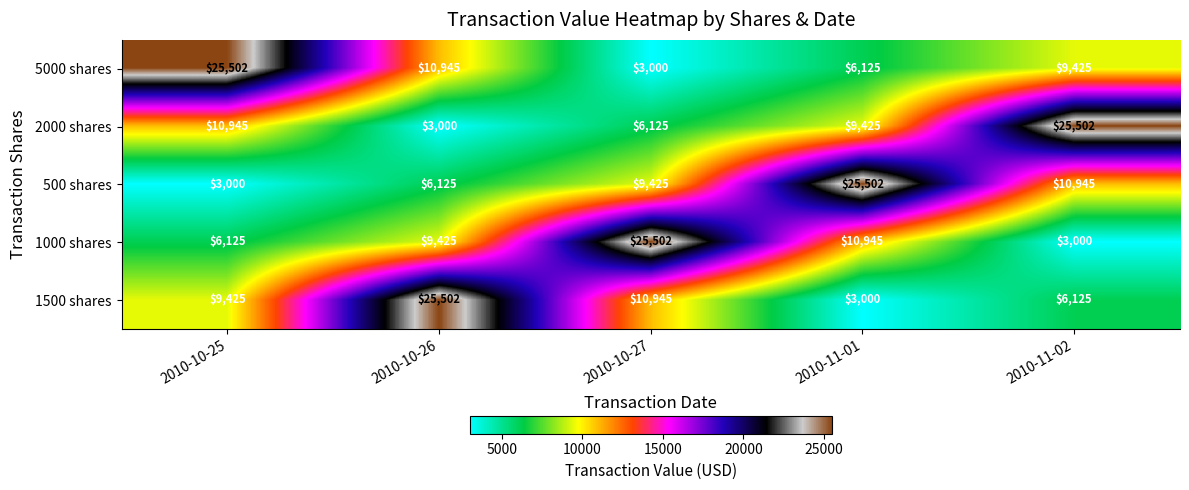

Read the 1000 shares value at 2010-10-26, to the nearest 100.

9400